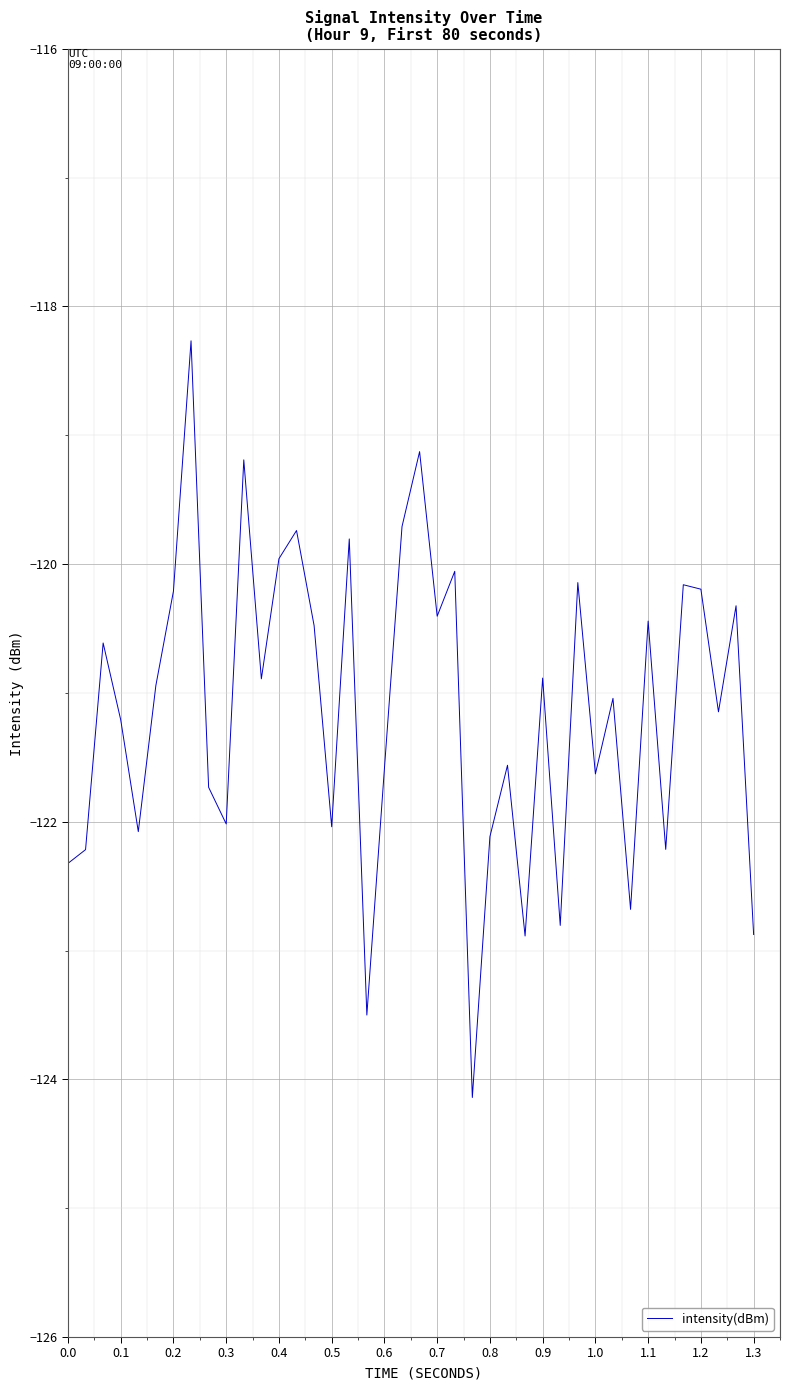

What is the difference between the maximum and minimum values?

5.9